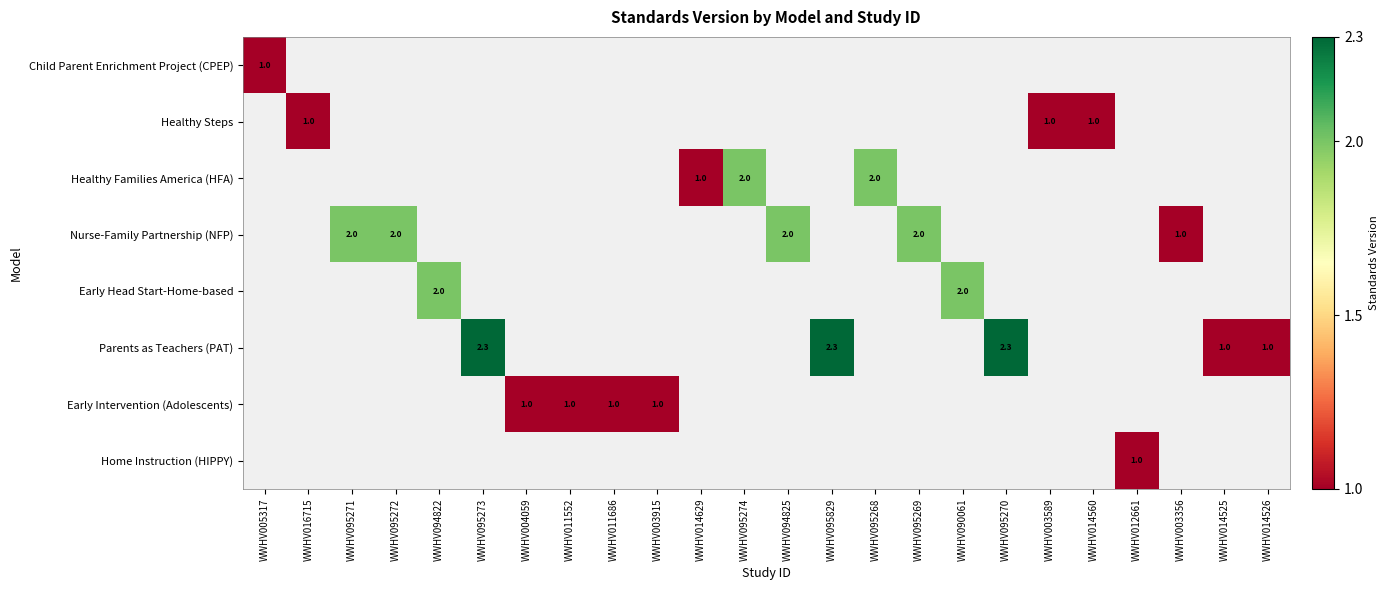

The Nurse-Family Partnership (NFP) series shows 1.8 at WWHV003356. True or false?

False